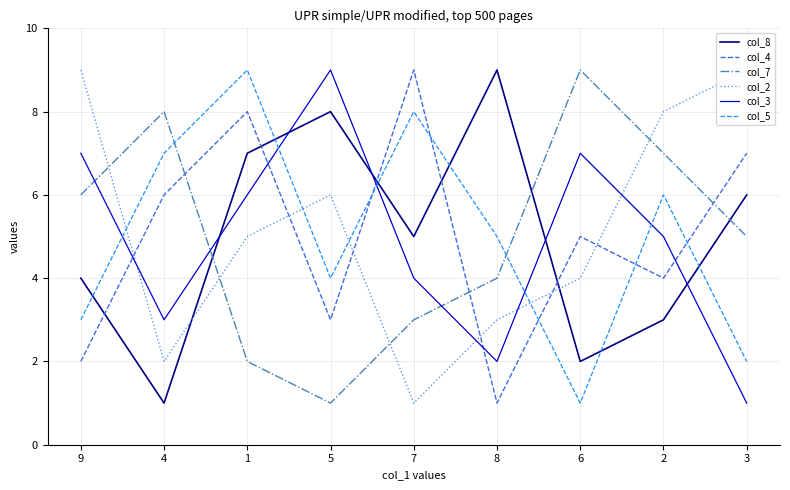

Reading left to right, what are all the values shown in this chart?

col_8: 9=4	4=1	1=7	5=8	7=5	8=9	6=2	2=3	3=6
col_4: 9=2	4=6	1=8	5=3	7=9	8=1	6=5	2=4	3=7
col_7: 9=6	4=8	1=2	5=1	7=3	8=4	6=9	2=7	3=5
col_2: 9=9	4=2	1=5	5=6	7=1	8=3	6=4	2=8	3=9
col_3: 9=7	4=3	1=6	5=9	7=4	8=2	6=7	2=5	3=1
col_5: 9=3	4=7	1=9	5=4	7=8	8=5	6=1	2=6	3=2